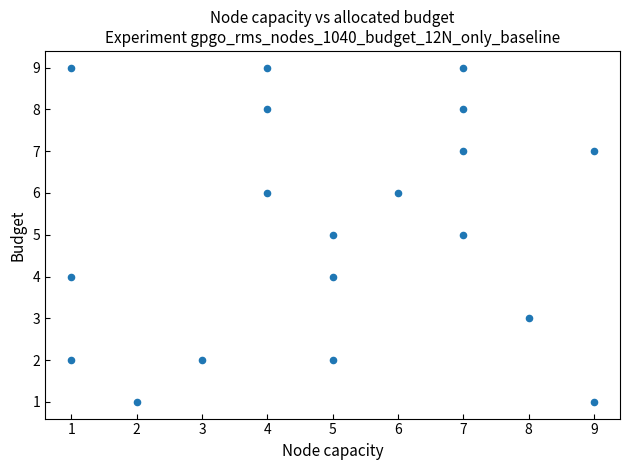

What is the range of Y values (max minus min)?

8